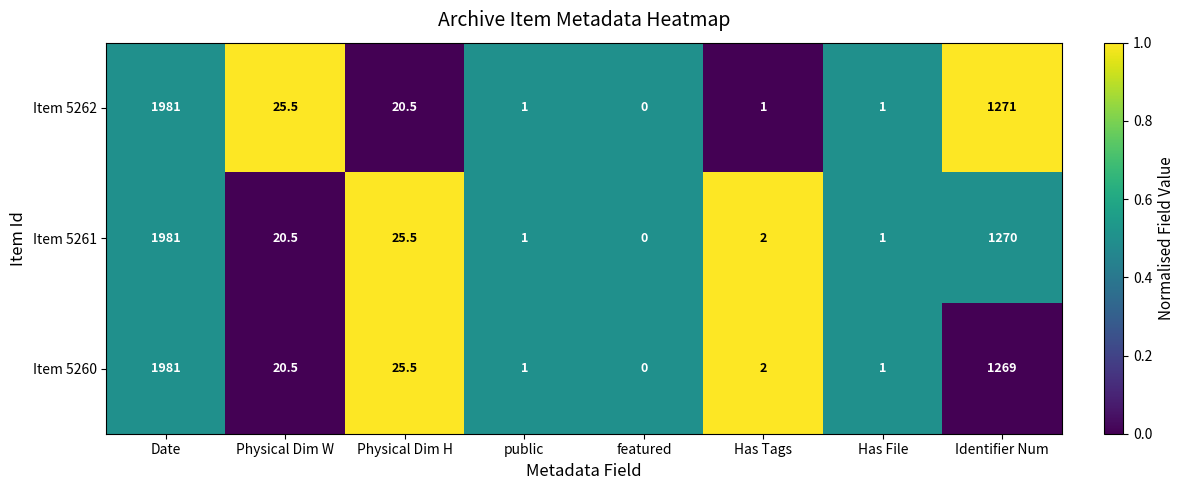

How many data points does each series have?

8